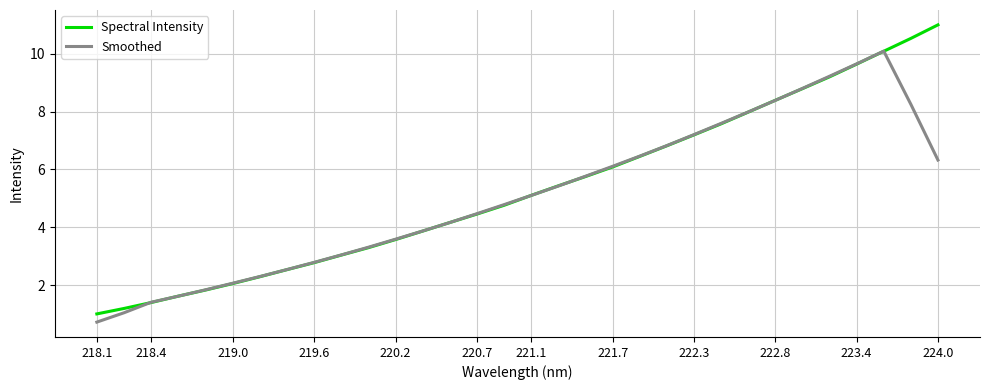

True or false: Spectral Intensity has more than 2 points higher than both neighbors.

False